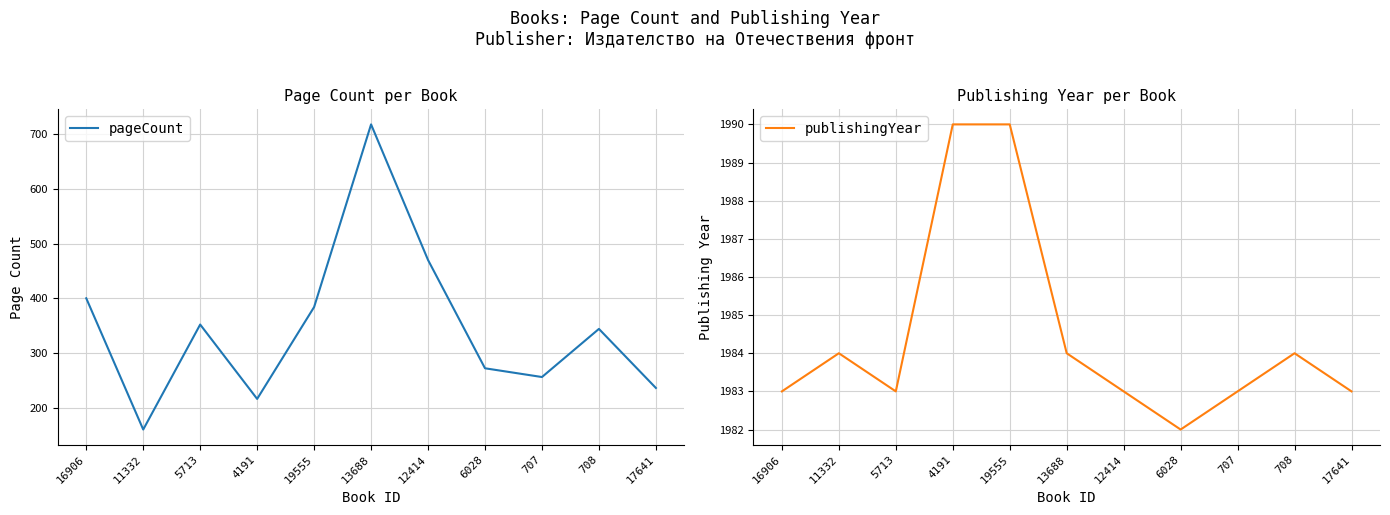

Reading left to right, what are all the values shown in this chart?

pageCount: 16906=400	11332=160	5713=352	4191=216	19555=384	13688=718	12414=470	6028=272	707=256	708=344	17641=236
publishingYear: 16906=1983	11332=1984	5713=1983	4191=1990	19555=1990	13688=1984	12414=1983	6028=1982	707=1983	708=1984	17641=1983